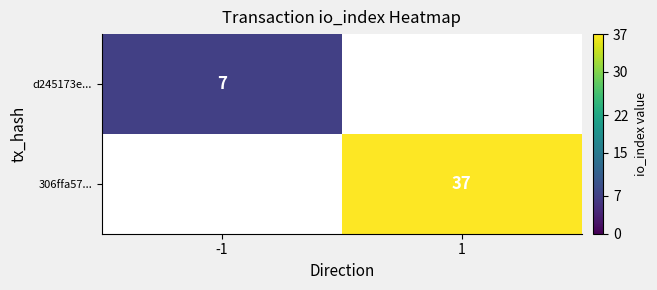

What is the maximum value shown in the chart?

37.0